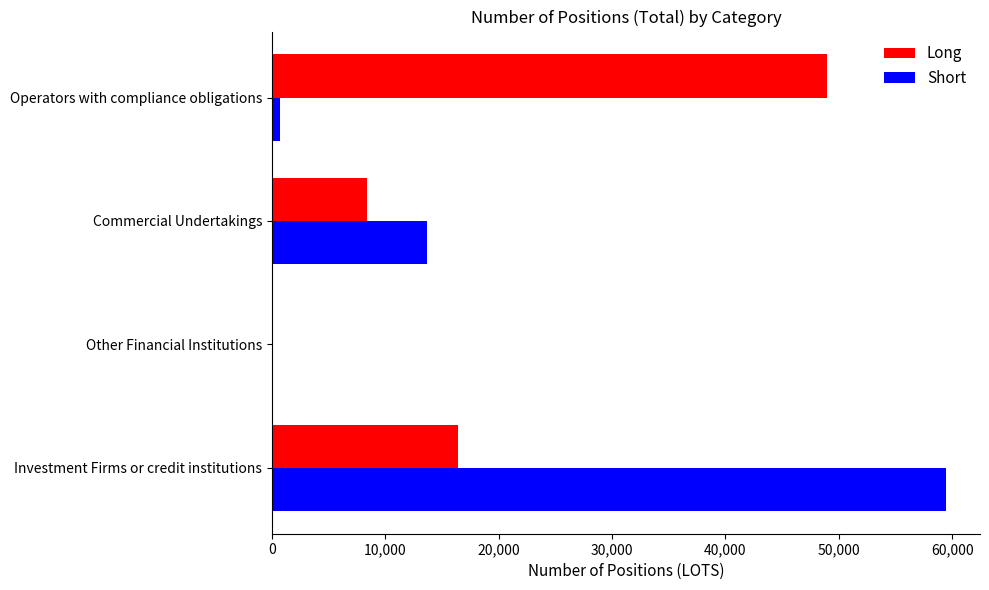

The Long series shows 48987 at Operators with compliance obligations. True or false?

True